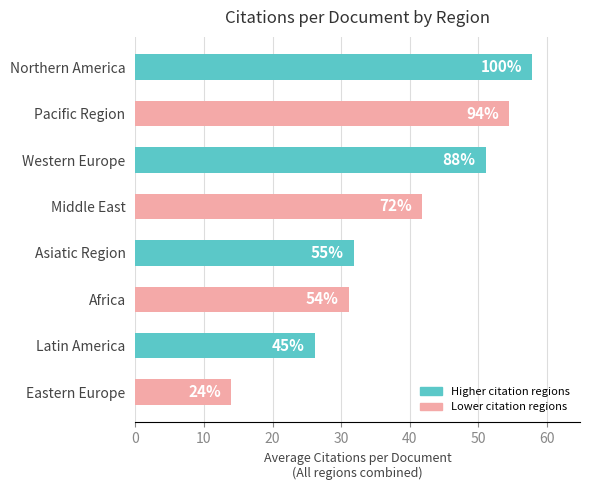

At which category does the chart reach its peak across all series?

Northern America